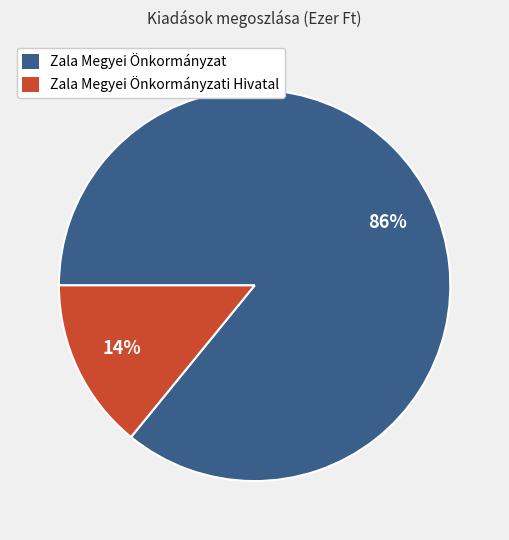

To the nearest percent, what is the average slice percentage?

50%